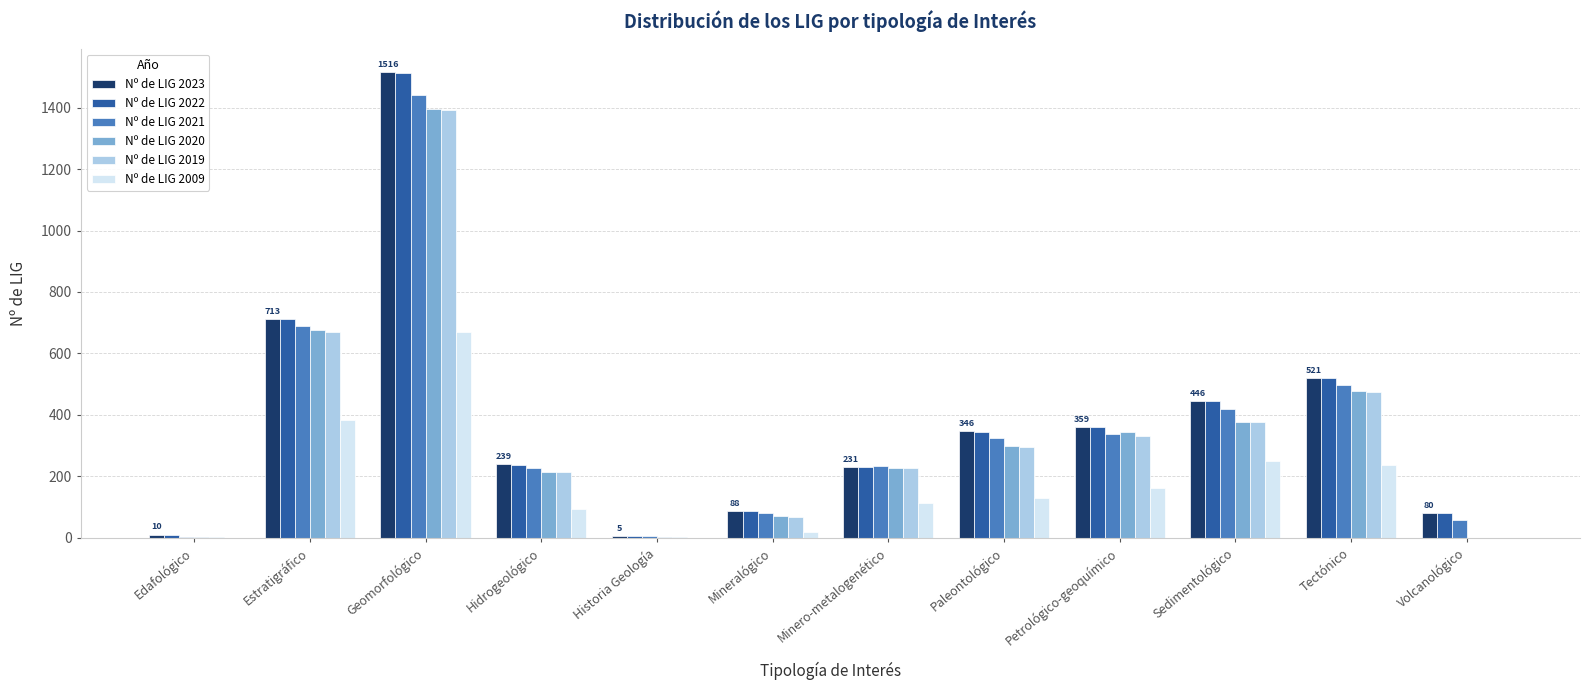

What is the sum of all Nº de LIG 2022 values?

4546